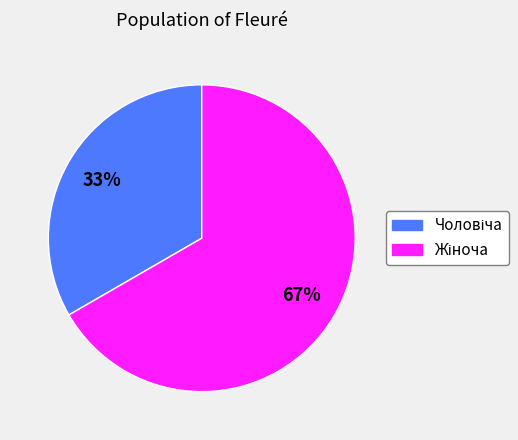

Does any single category account for the majority?

Yes